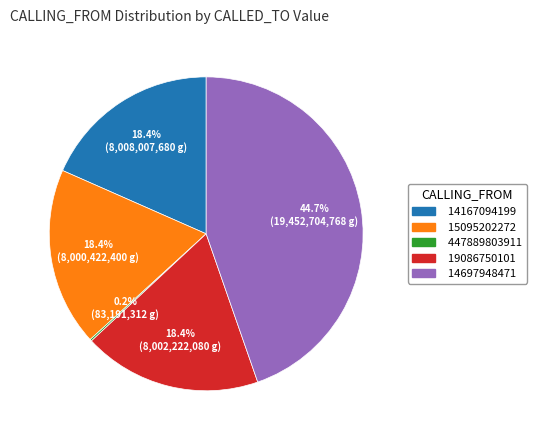

How much of the chart is everything except 19086750101?

81.6%